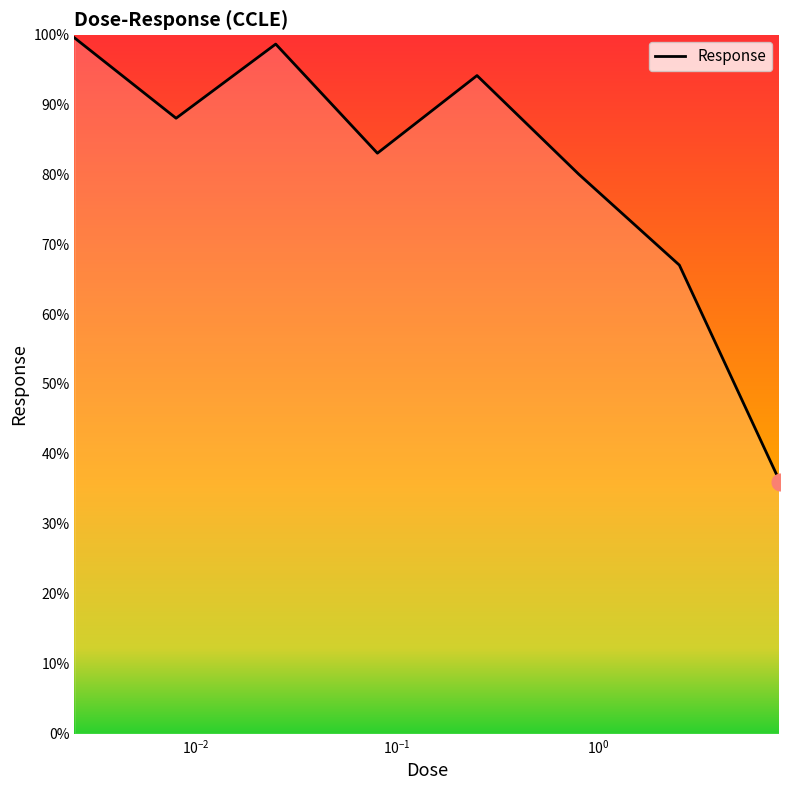

How many interior local peaks (higher than both neighbors) does the data have?

2